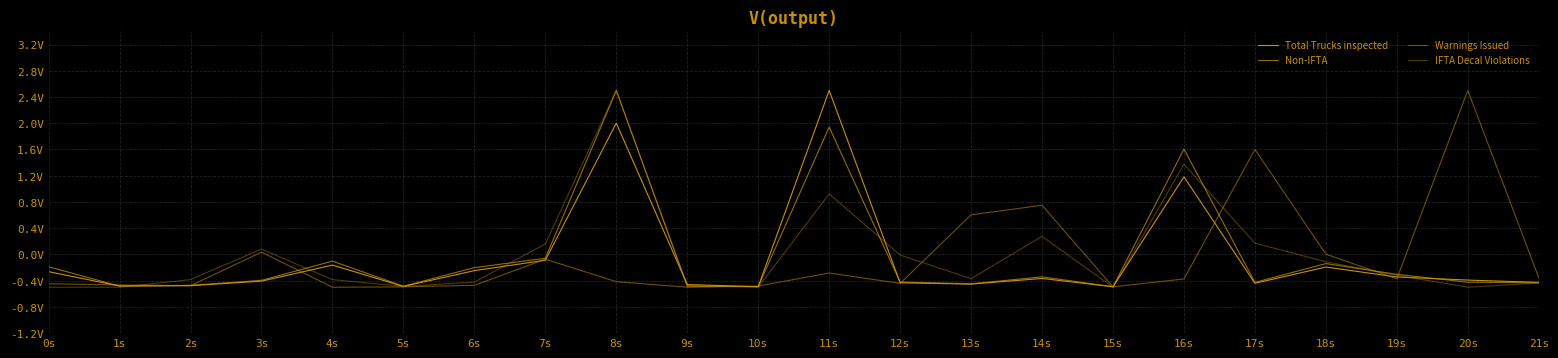

Rank the series by their average value, from highest to lowest.

IFTA Decal Violations, Non-IFTA, Warnings Issued, Total Trucks inspected